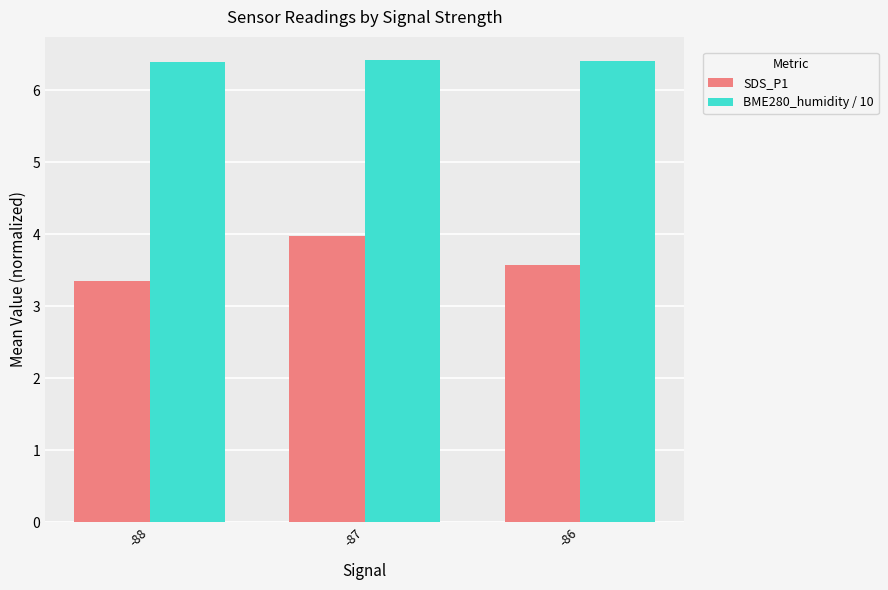

What is the minimum value shown in the chart?

3.4